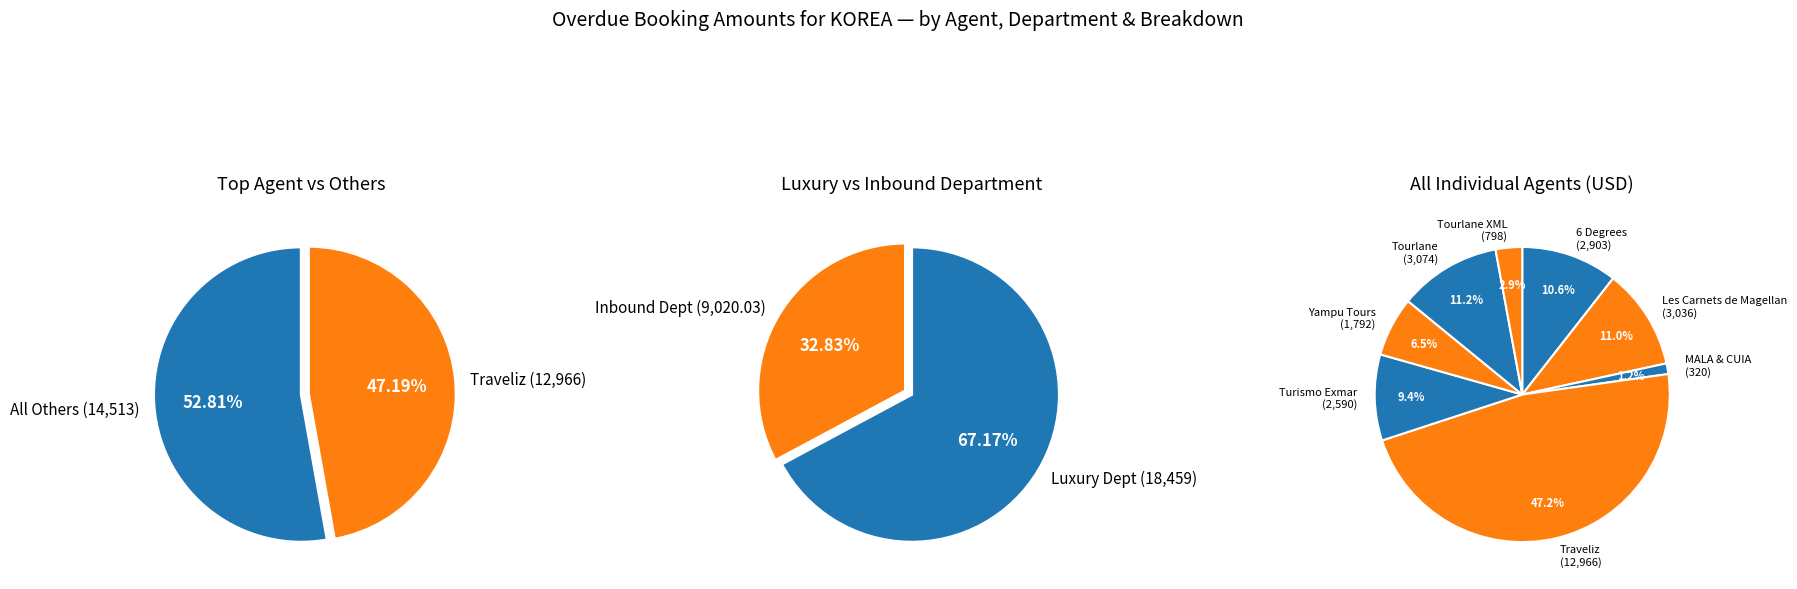

Which slice is the largest?

Traveliz